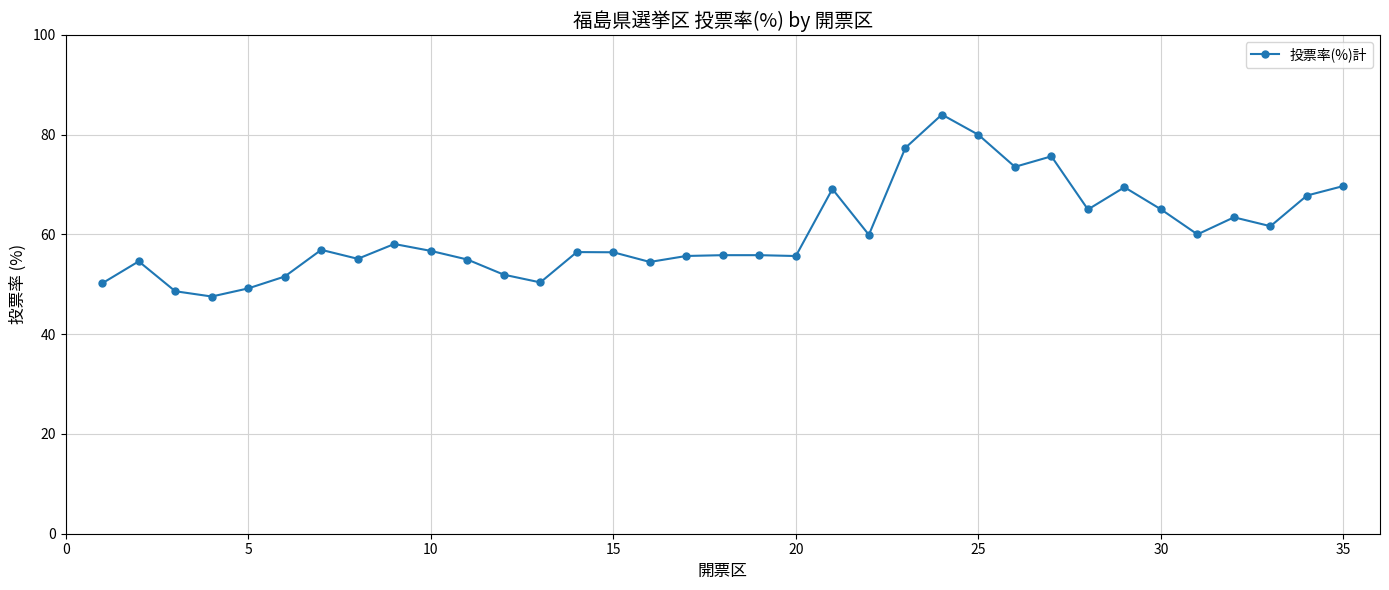

What is the maximum value shown in the chart?

84.0